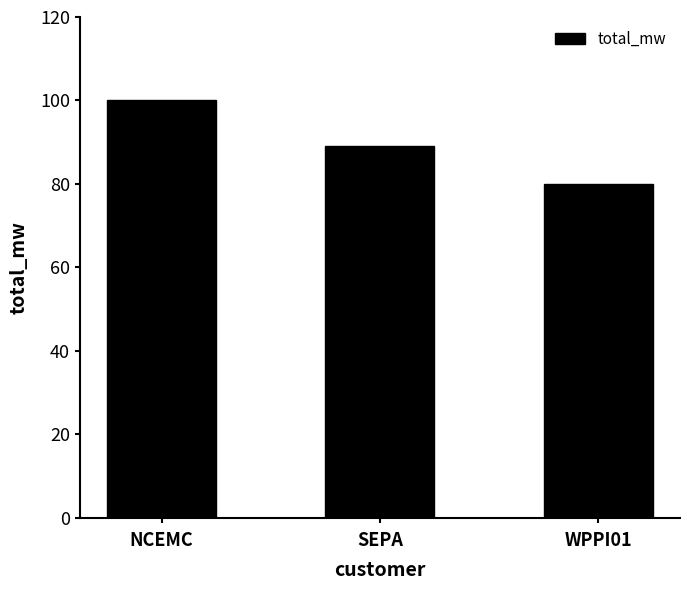

What is the change in value from NCEMC to SEPA?

-11